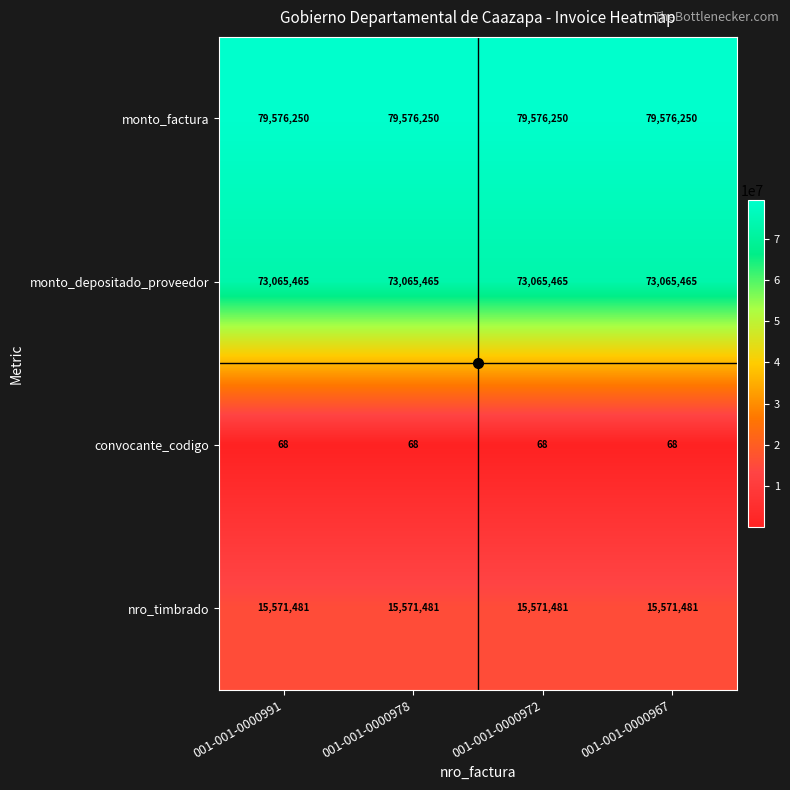

What is the average value of the convocante_codigo series?

68